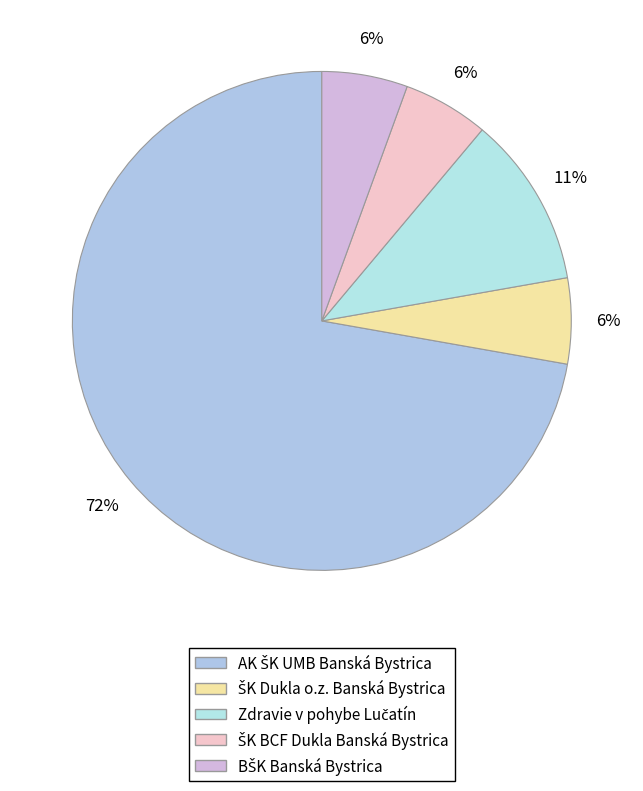

True or false: ŠK Dukla o.z. Banská Bystrica accounts for 6% of the total.

True